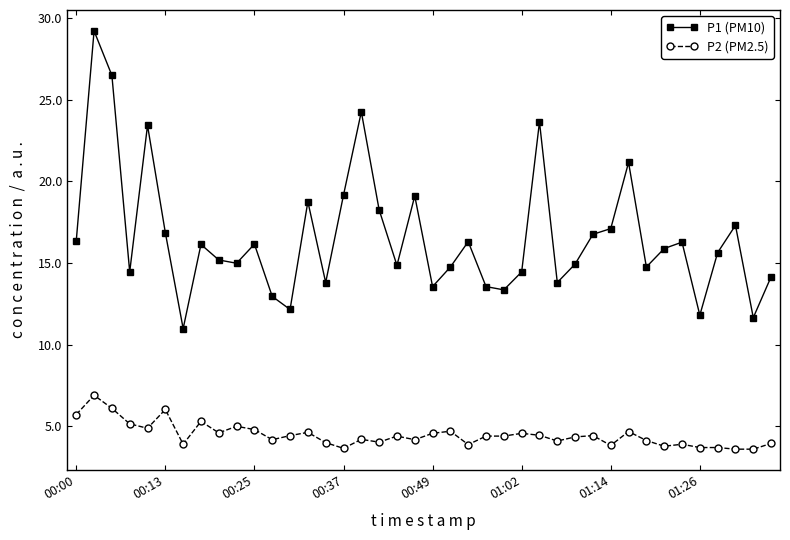

True or false: P2 (PM2.5) has more than 0 points higher than both neighbors.

True